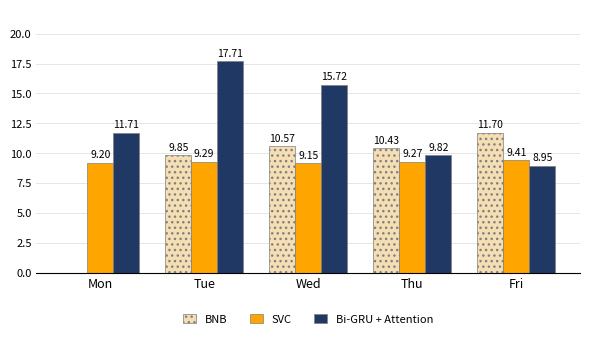

What is the average value of the SVC series?

9.3